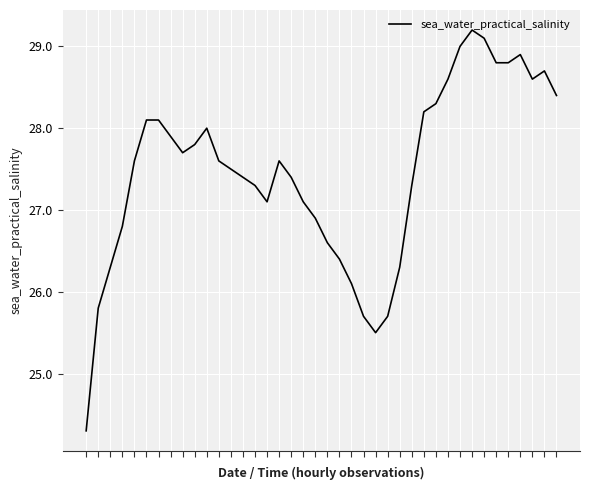

What is the difference between the maximum and minimum values?

4.9